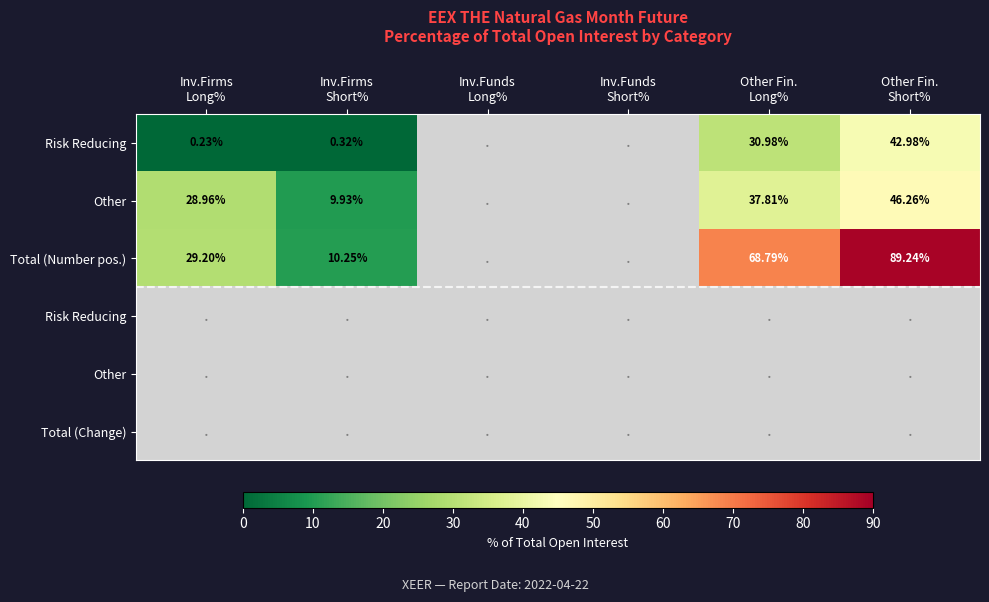

Between Inv.Firms
Short% and Inv.Funds
Short%, which is larger?

Inv.Firms
Short%